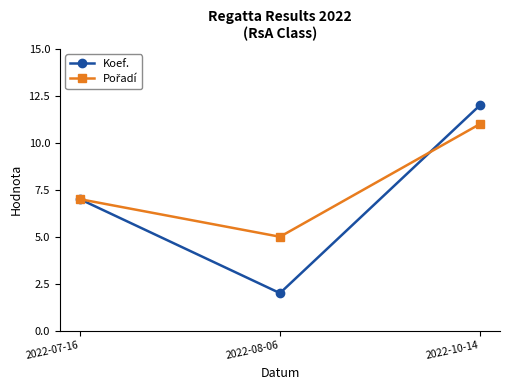

Between 2022-07-16 and 2022-08-06, which series saw the biggest shift?

Koef.